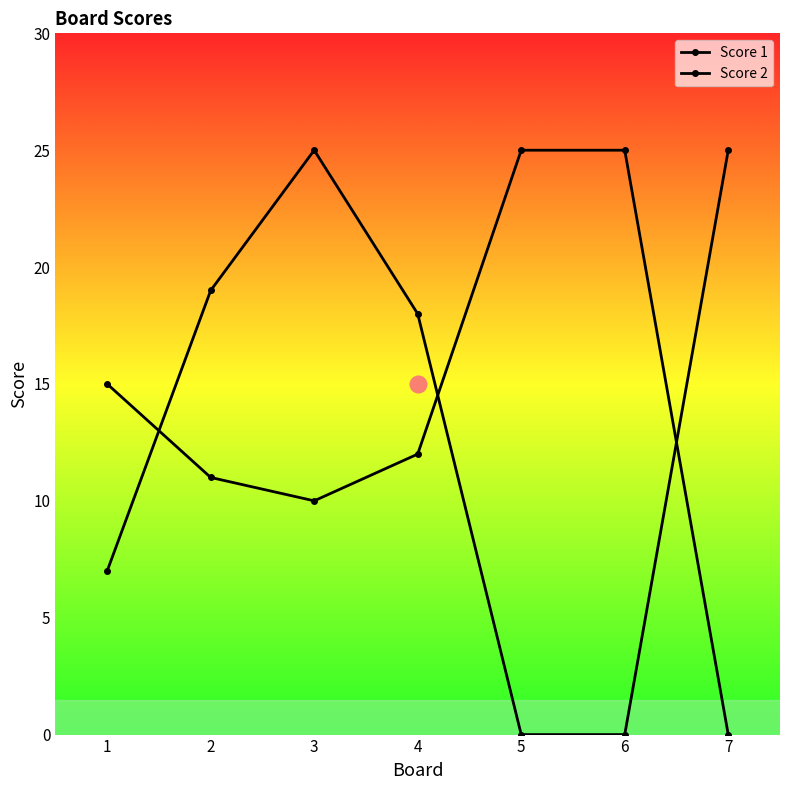

How many series are shown in this chart?

2